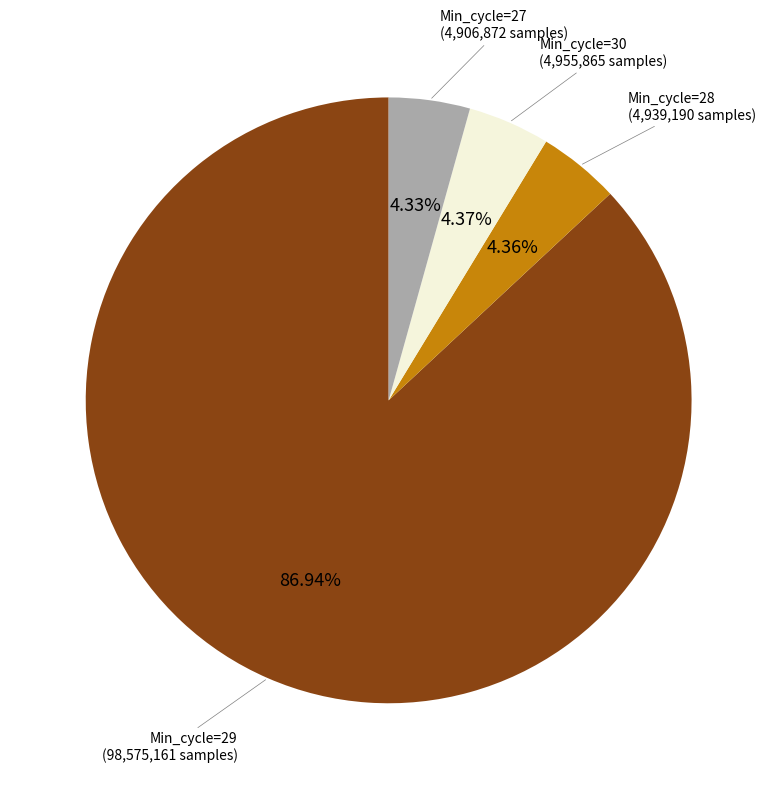

Is there any slice that represents more than half of the pie?

Yes